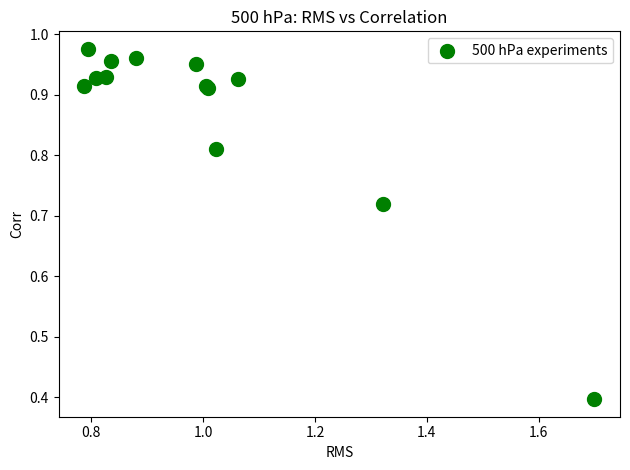

What Y value in the scatter plot is closest to 0?

0.4